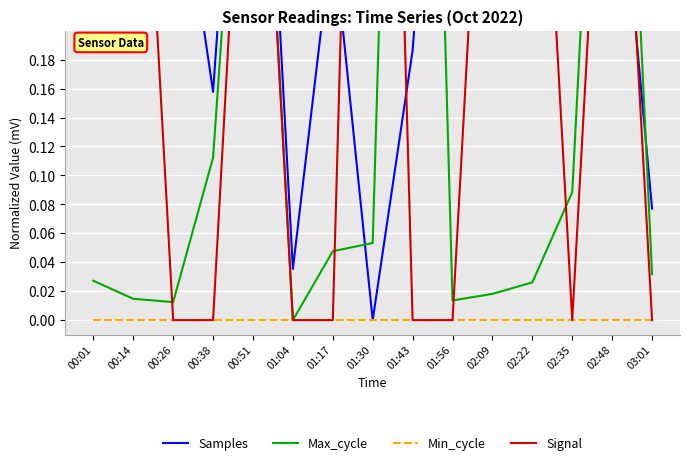

At which label does Samples reach its minimum?

01:30